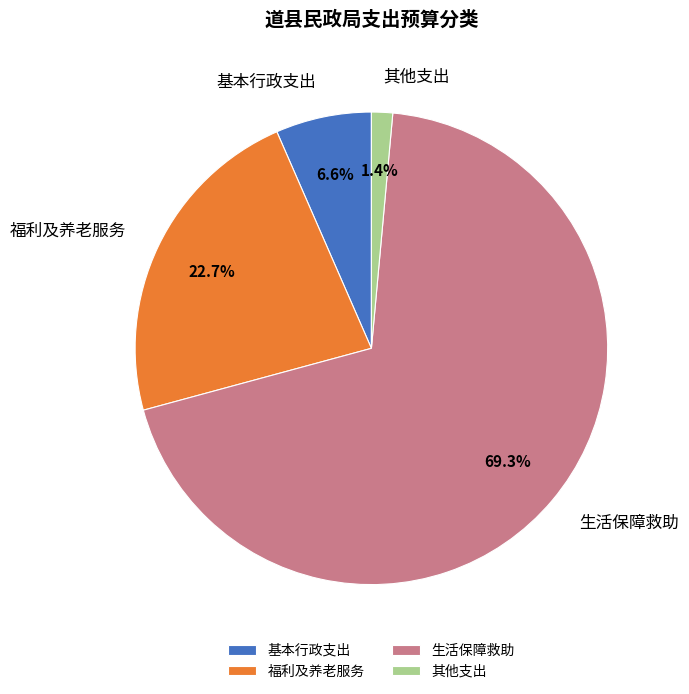

What percentage is NOT represented by 基本行政支出?

93.4%